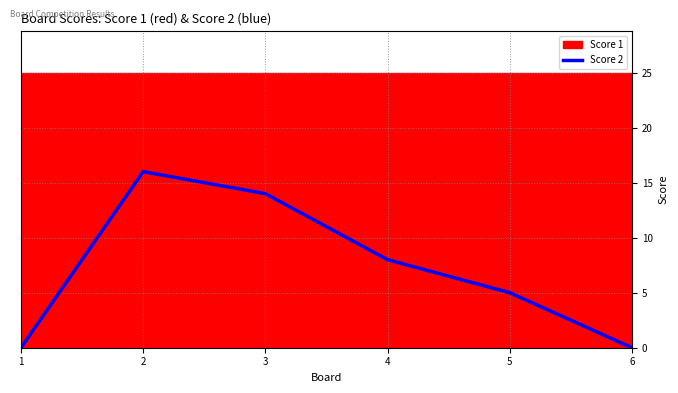

True or false: the data shows 7 at 3.

False